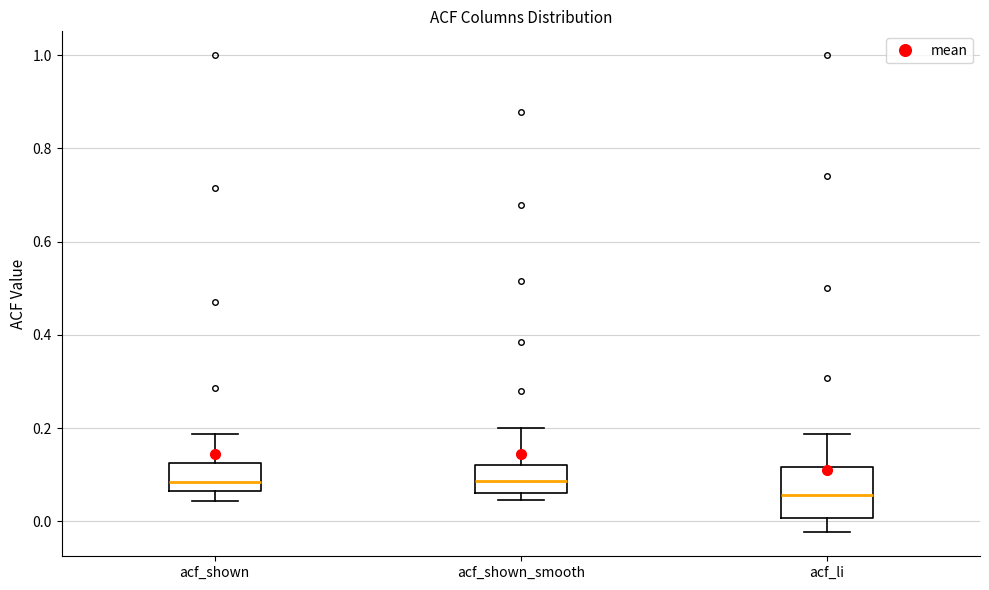

Reading left to right, read every box against the y-axis: the position of its median line, the range the box covers, and the ends of its whiskers. The values are not printed on the chart, so give them approximately, as read against the axis.

acf_shown: median 0.08, box 0.06 to 0.12, whiskers 0.04 to 0.18
acf_shown_smooth: median 0.08, box 0.06 to 0.12, whiskers 0.04 to 0.20
acf_li: median 0.06, box 0.00 to 0.12, whiskers -0.02 to 0.18